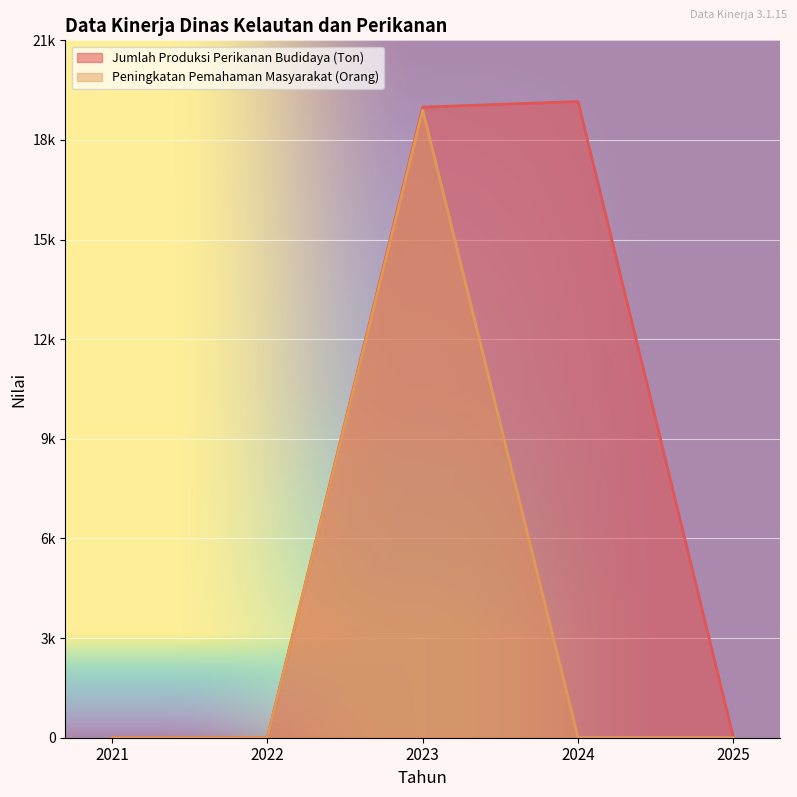

At which label does Jumlah Produksi Perikanan Budidaya (Ton) reach its minimum?

2021